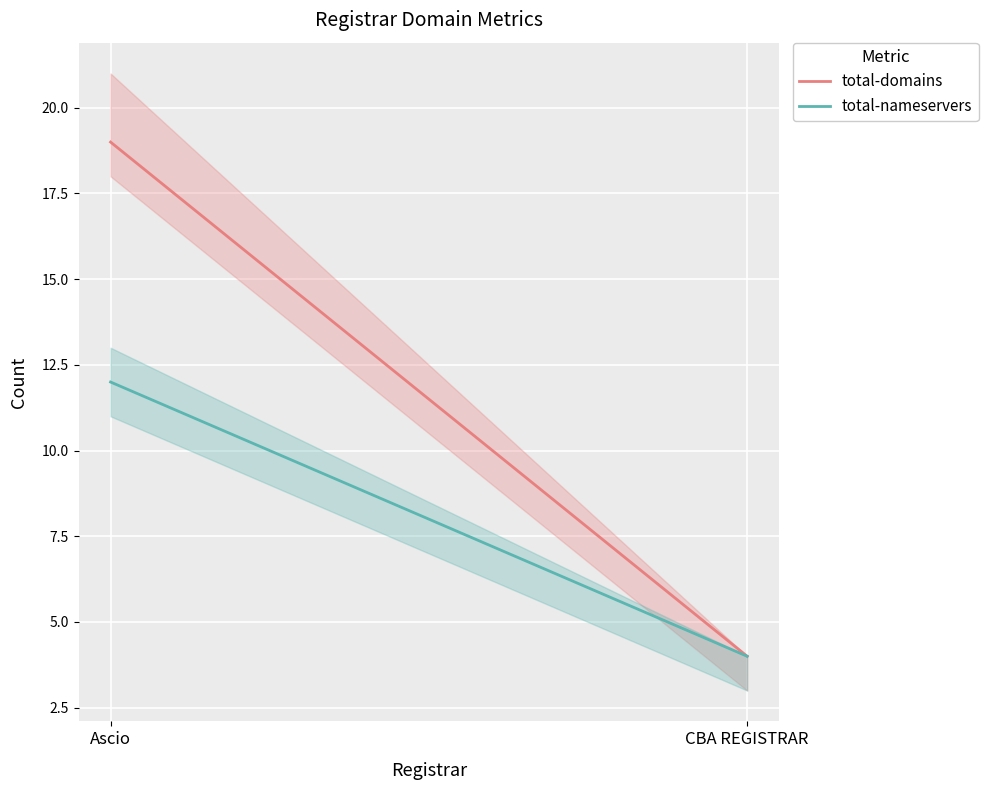

What is the greatest value displayed?

19